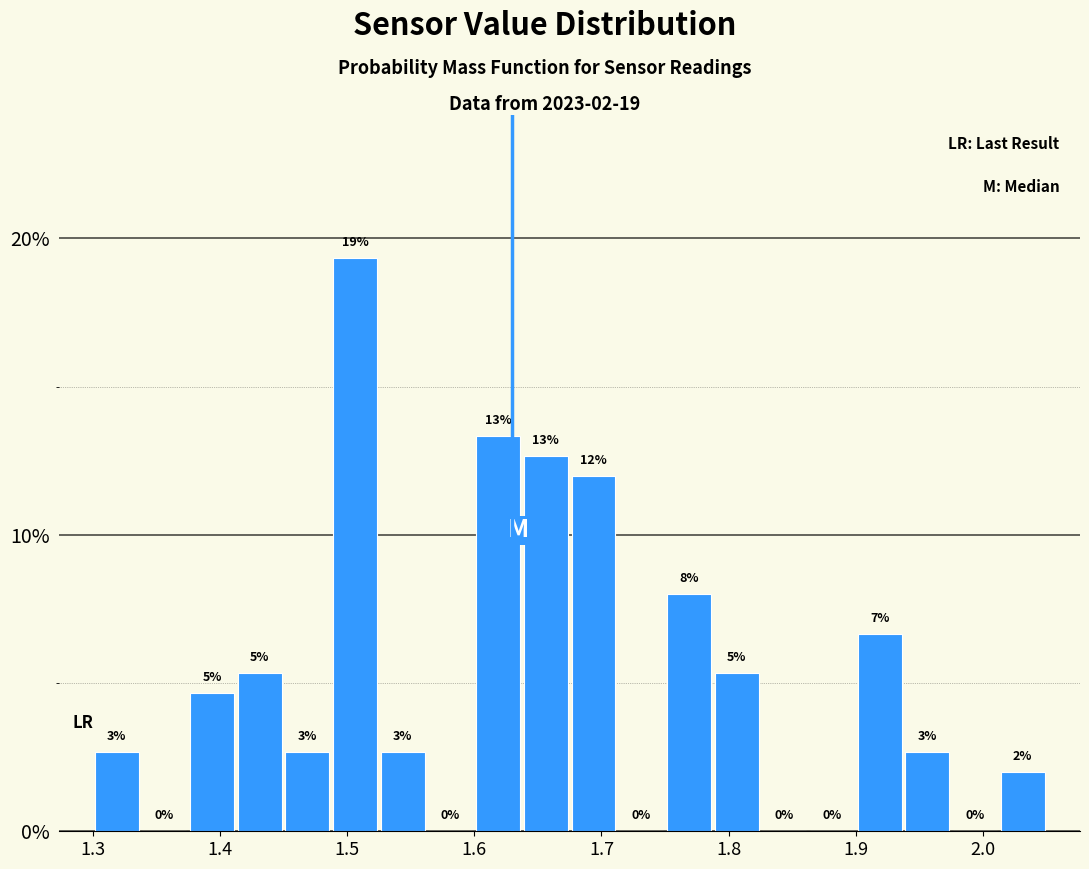

Read against the x-axis, roughly where is the centre of the tallest bar?

1.51